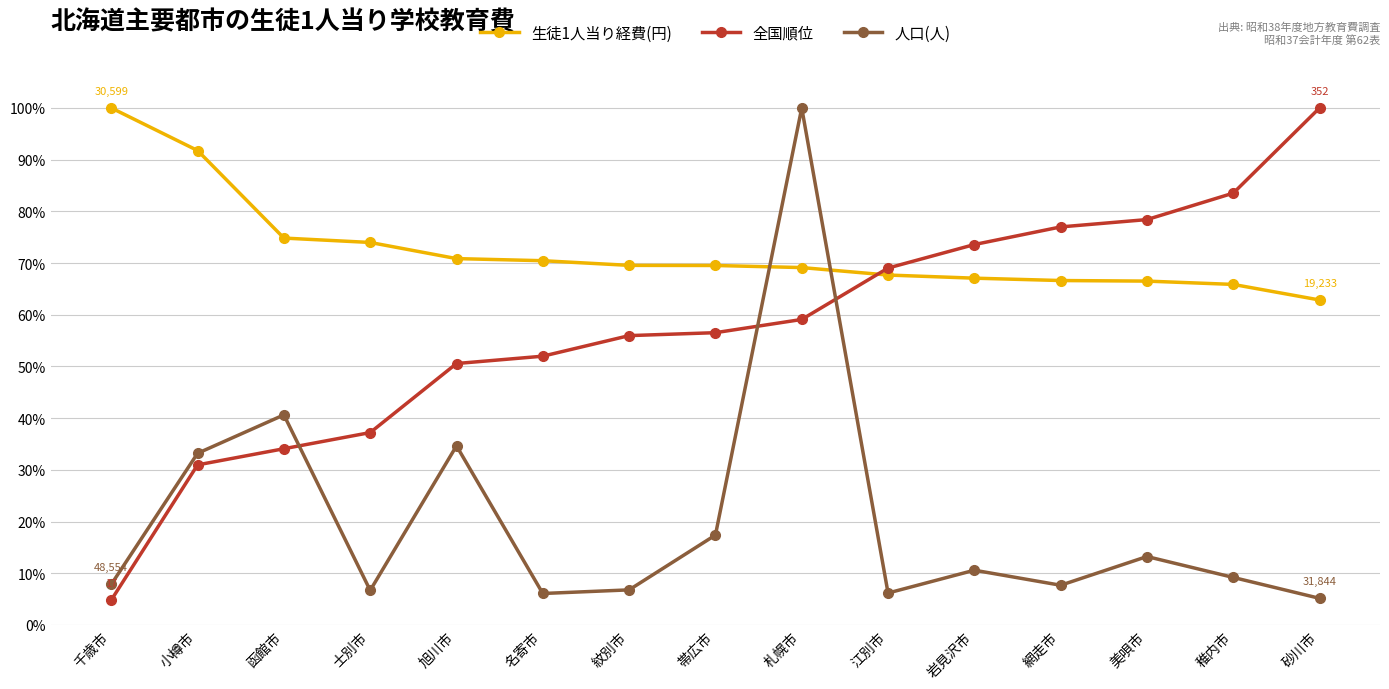

Between which two adjacent categories do 人口(人) and 全国順位 first intersect?

函館市 and 士別市